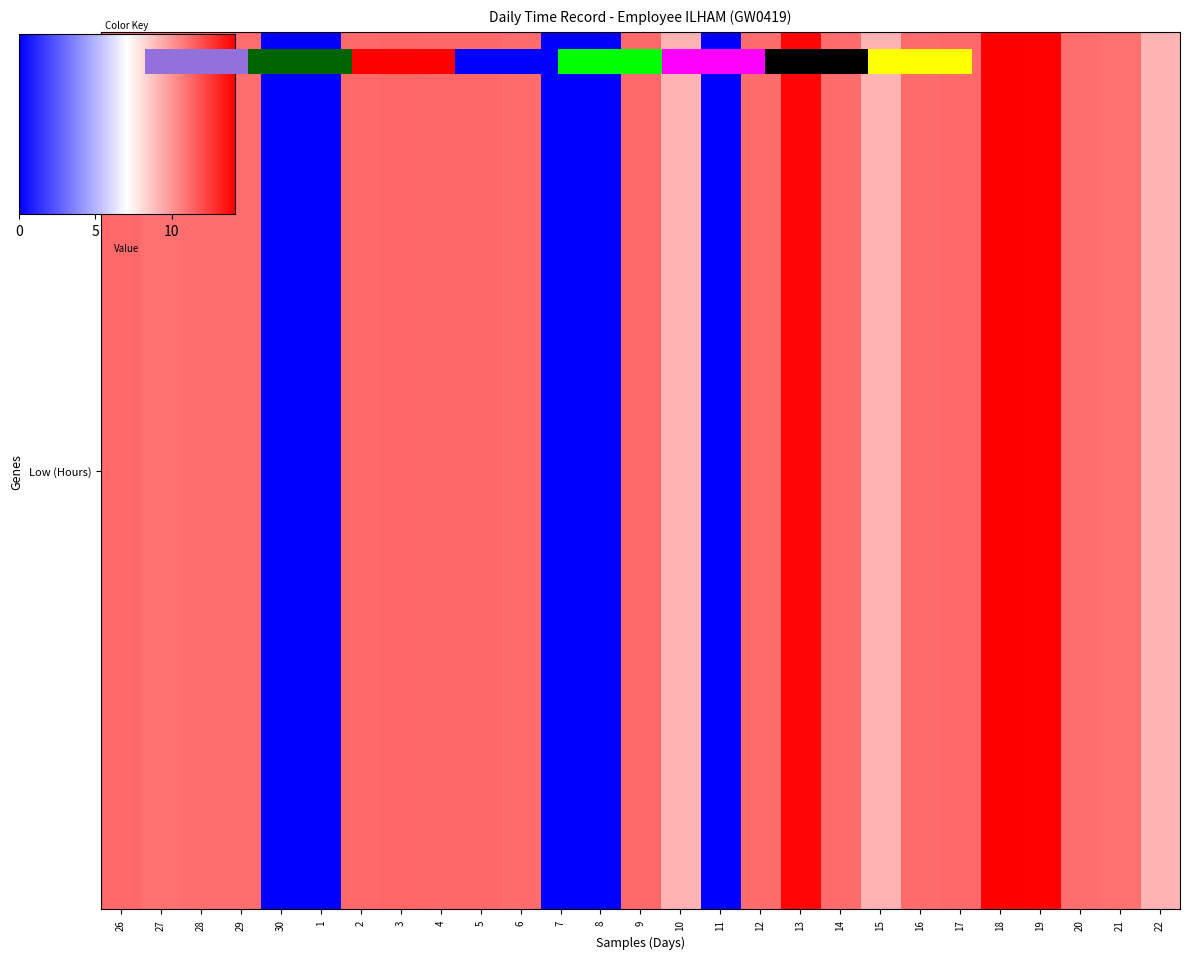

Read the value at 28.

11.1